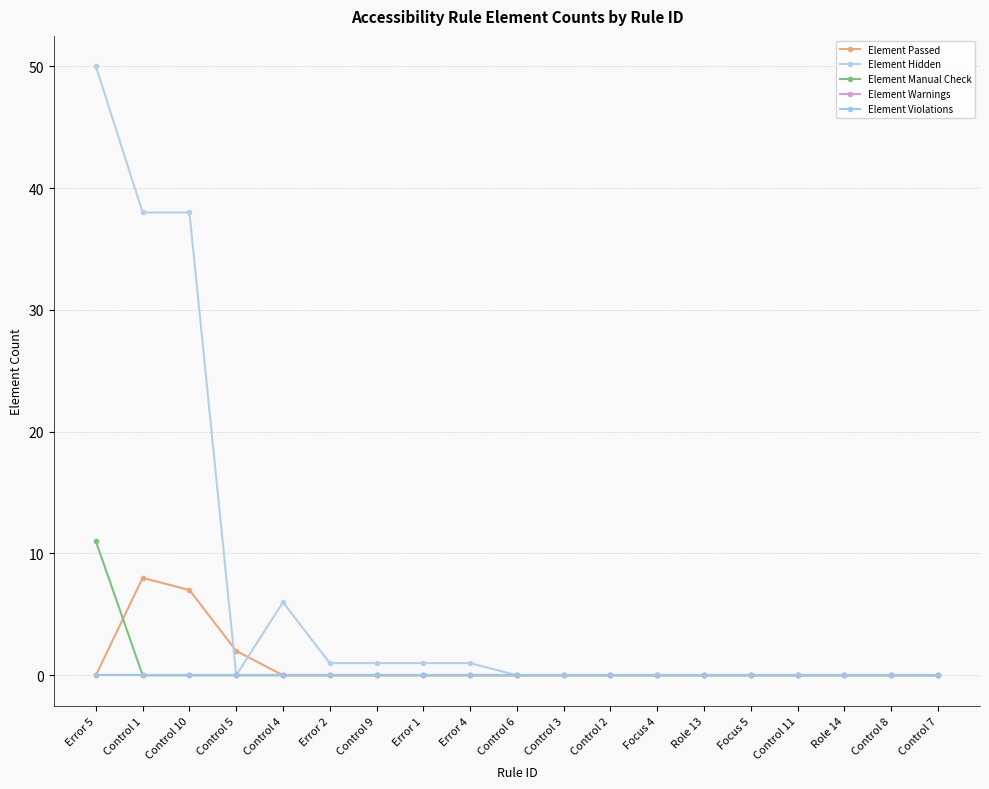

Where is the first local maximum for Element Passed?

Control 1